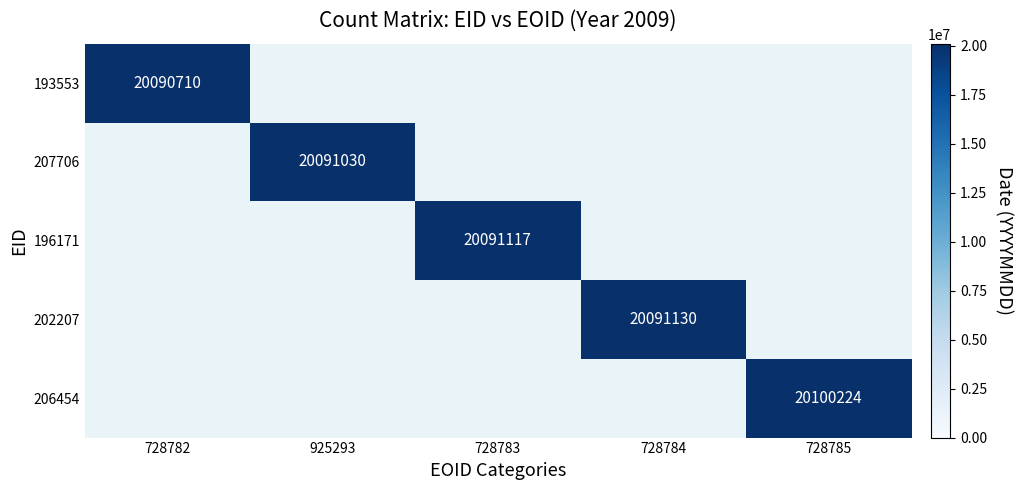

What is the greatest value displayed?

20100224.0